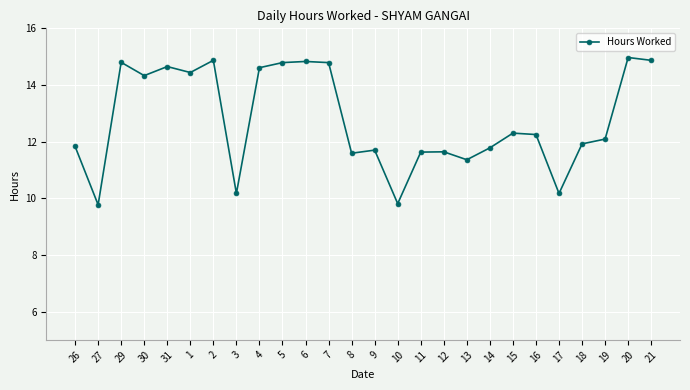

True or false: there are more than 1 points higher than both neighbors.

True